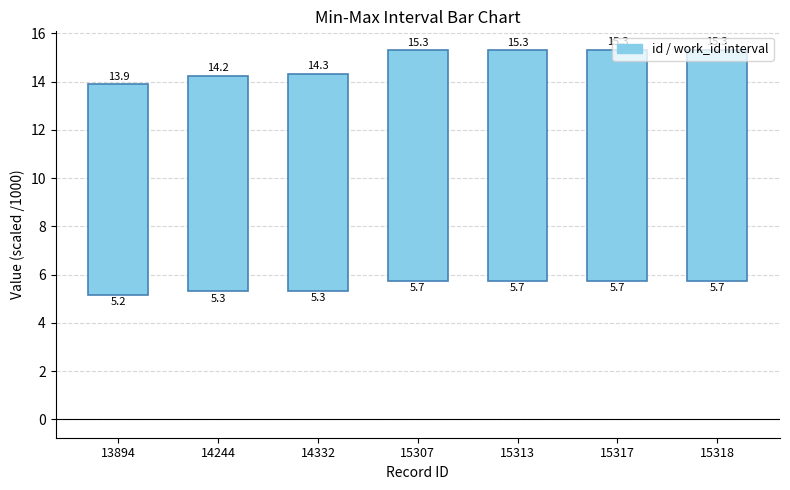

List the labels in order of value, largest first.

15318, 15317, 15313, 15307, 14332, 14244, 13894